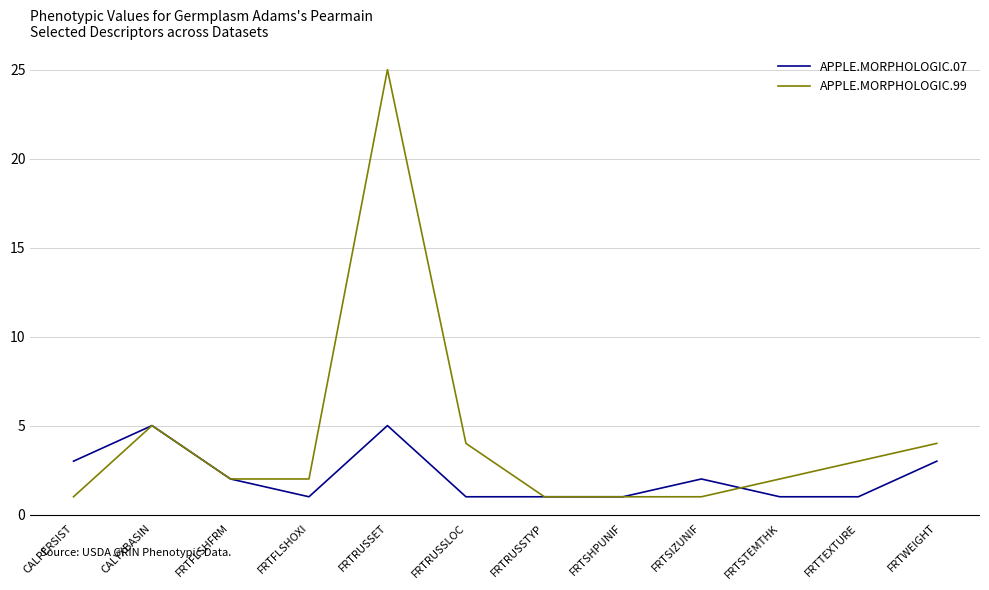

How many lines are shown in the chart?

2